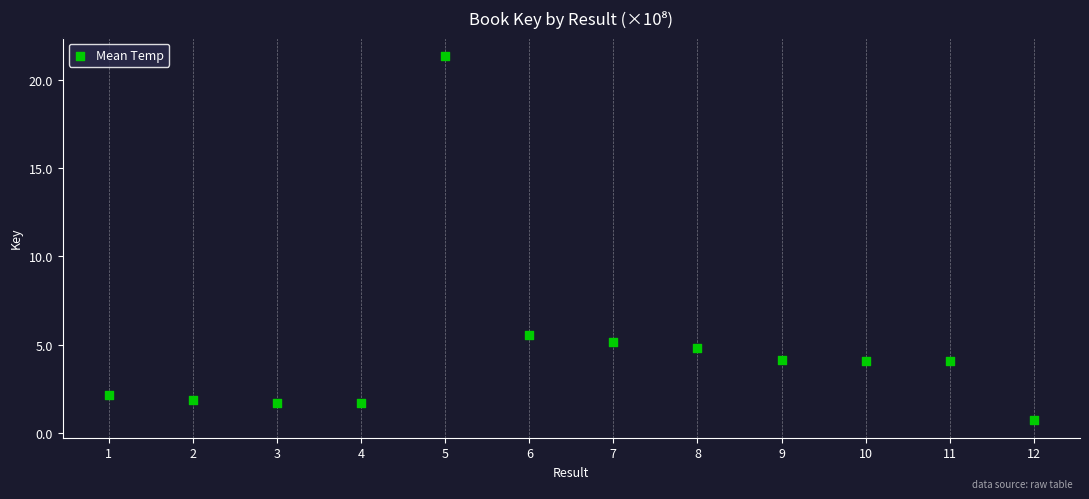

What Y value in the scatter plot is closest to 11?

5.6